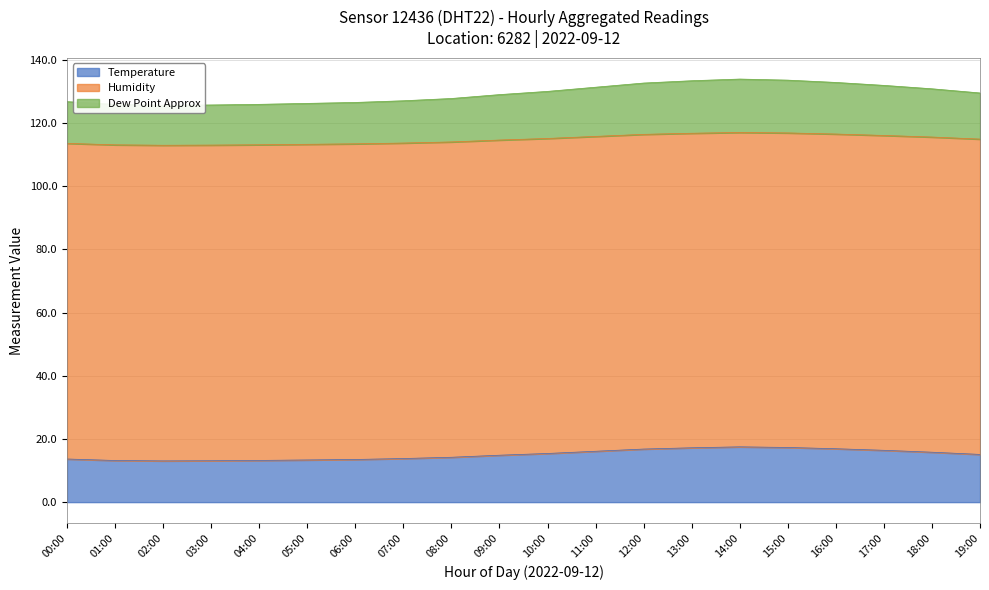

True or false: Temperature has a value of 17.5 at 14:00.

True